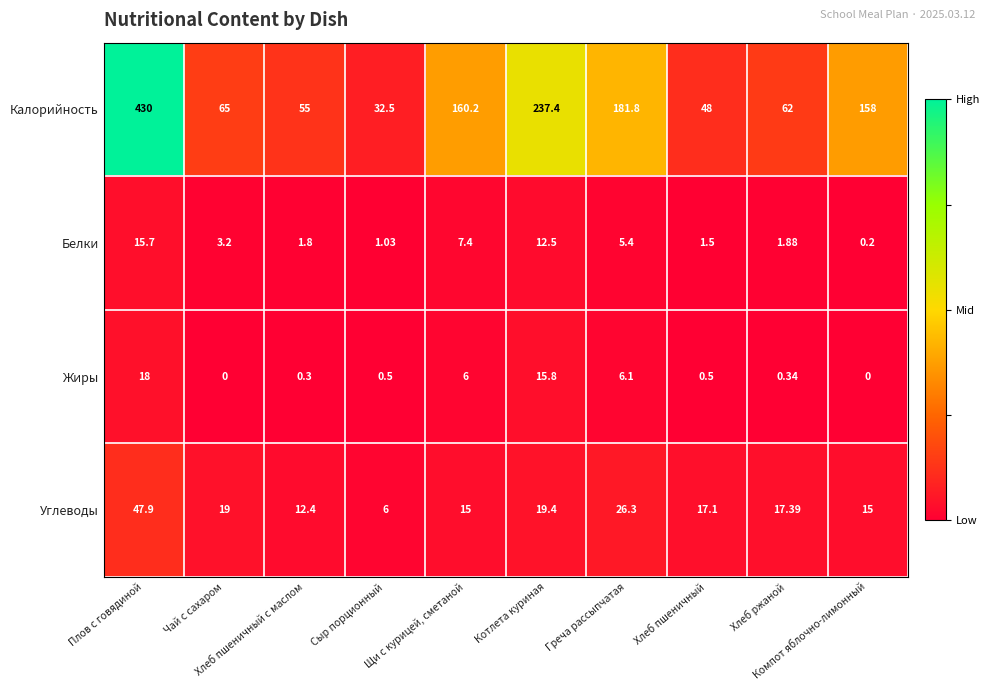

At how many categories does at least one series exceed 0?

10